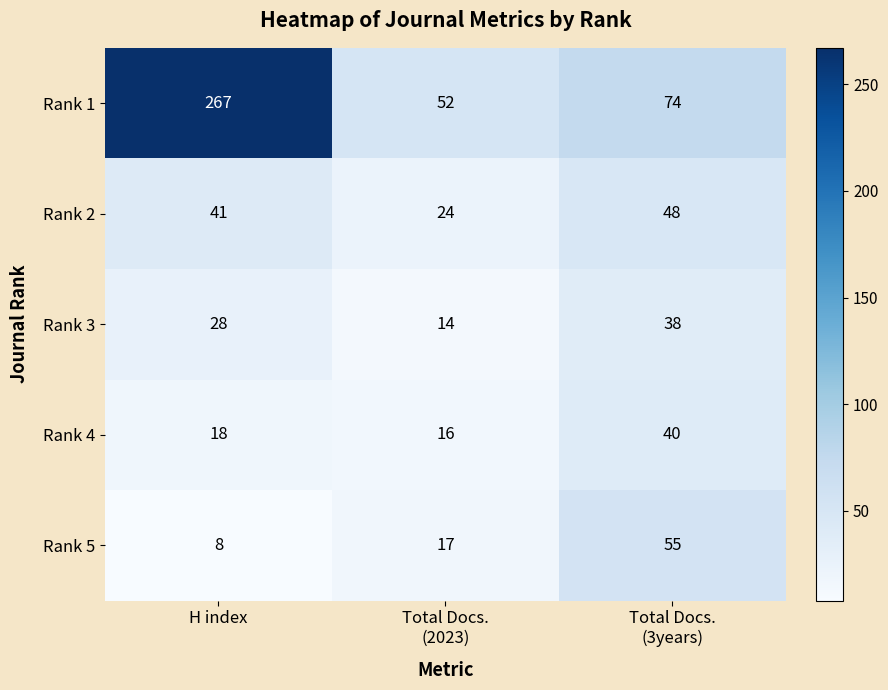

What is the spread (max minus min) of values at H index?

259